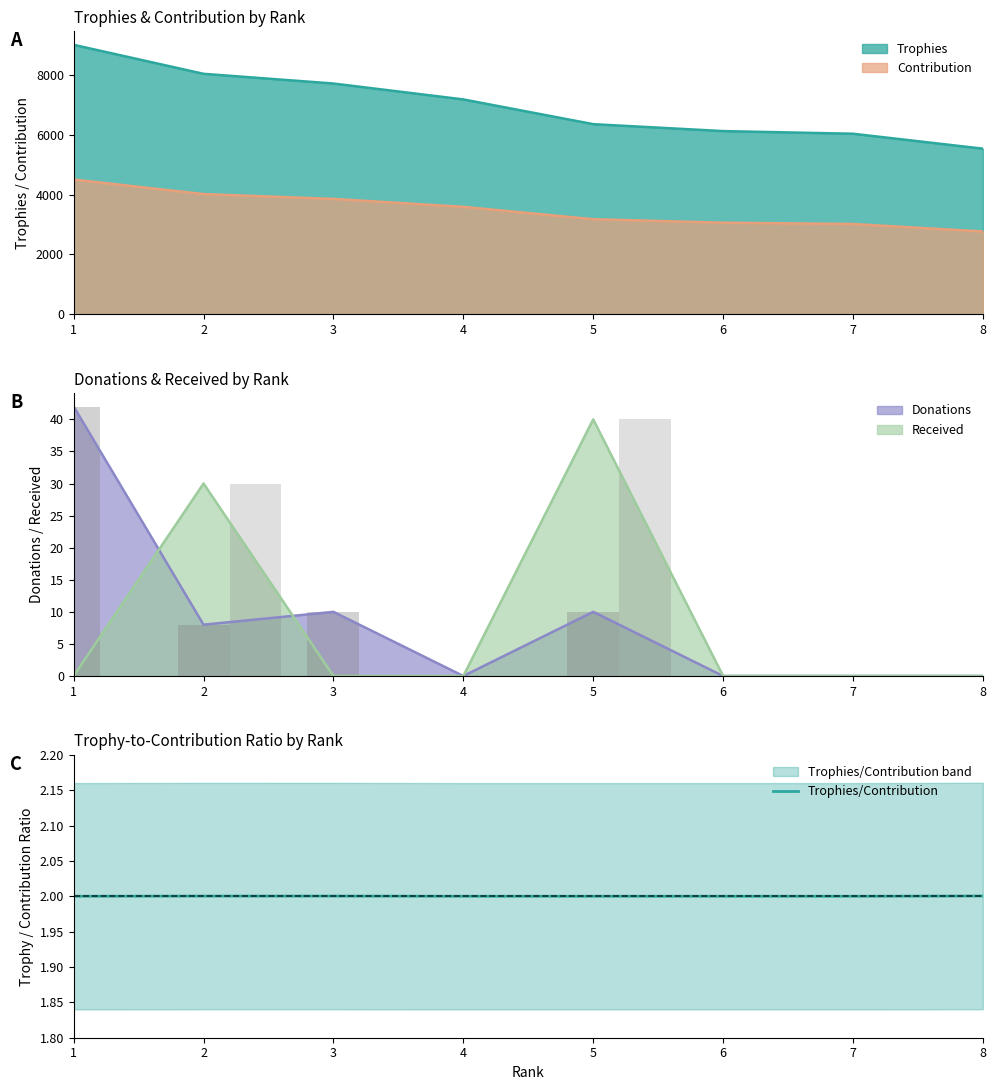

The value of Trophies at 3 is 7707. True or false?

True